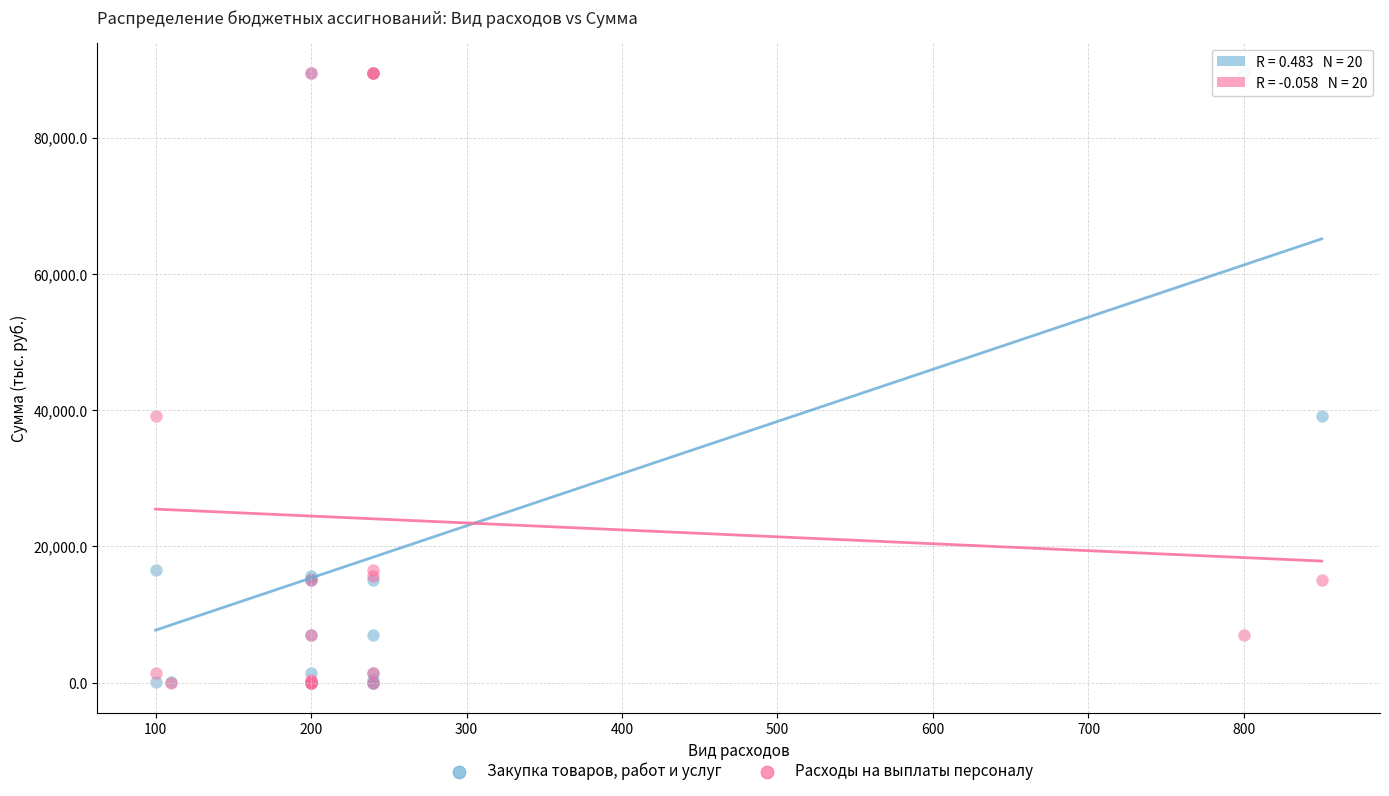

What are all the series names shown in the legend?

Закупка товаров, работ и услуг, Расходы на выплаты персоналу